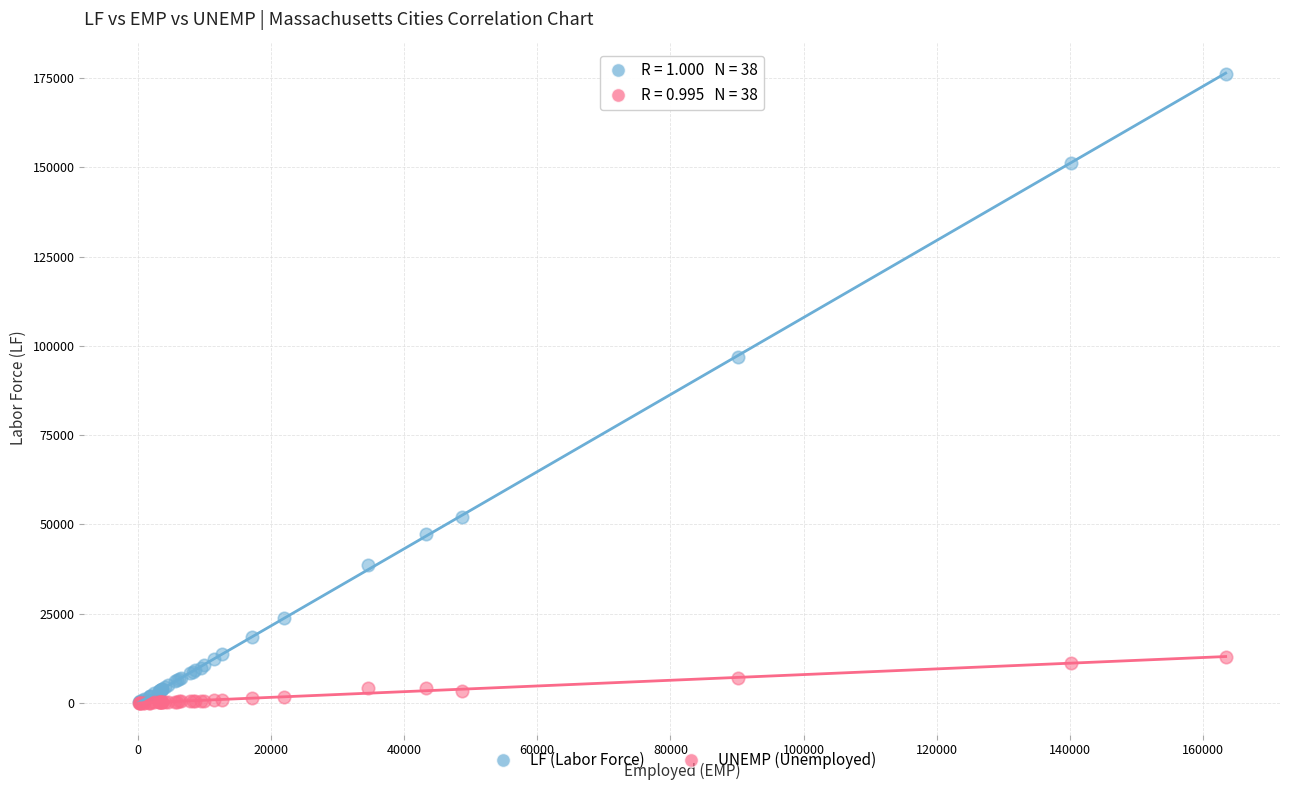

Which series contains the highest Y value?

LF (Labor Force)